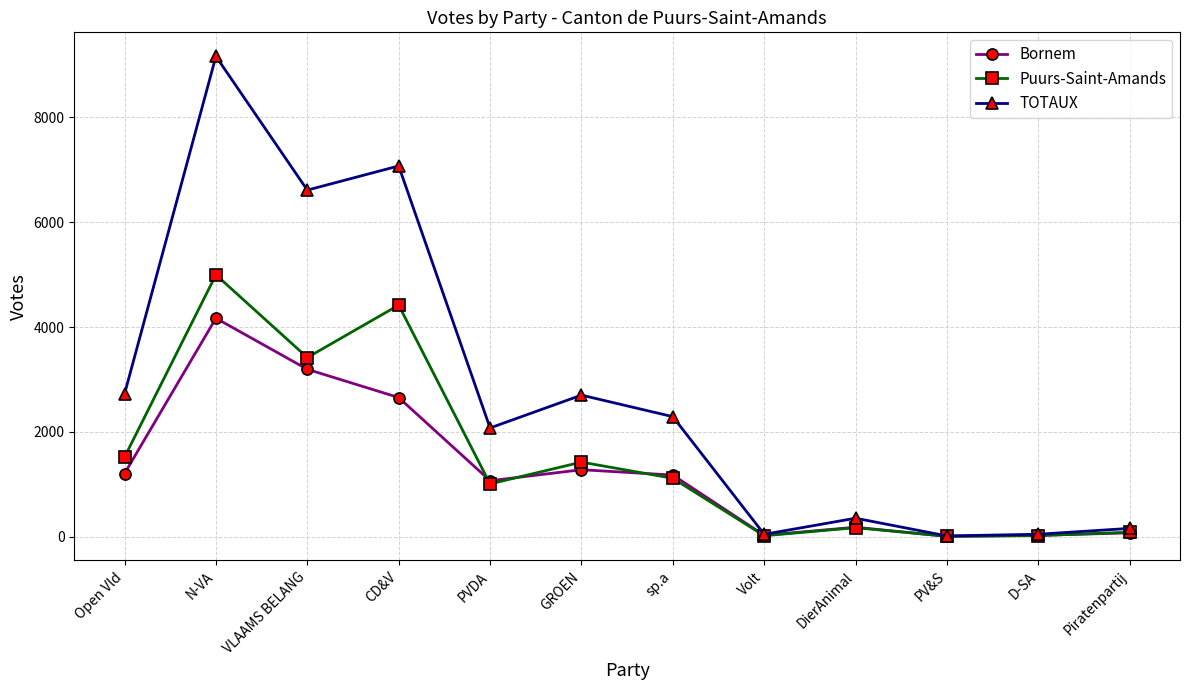

What is the sum of the Puurs-Saint-Amands values at D-SA and VLAAMS BELANG?

3439